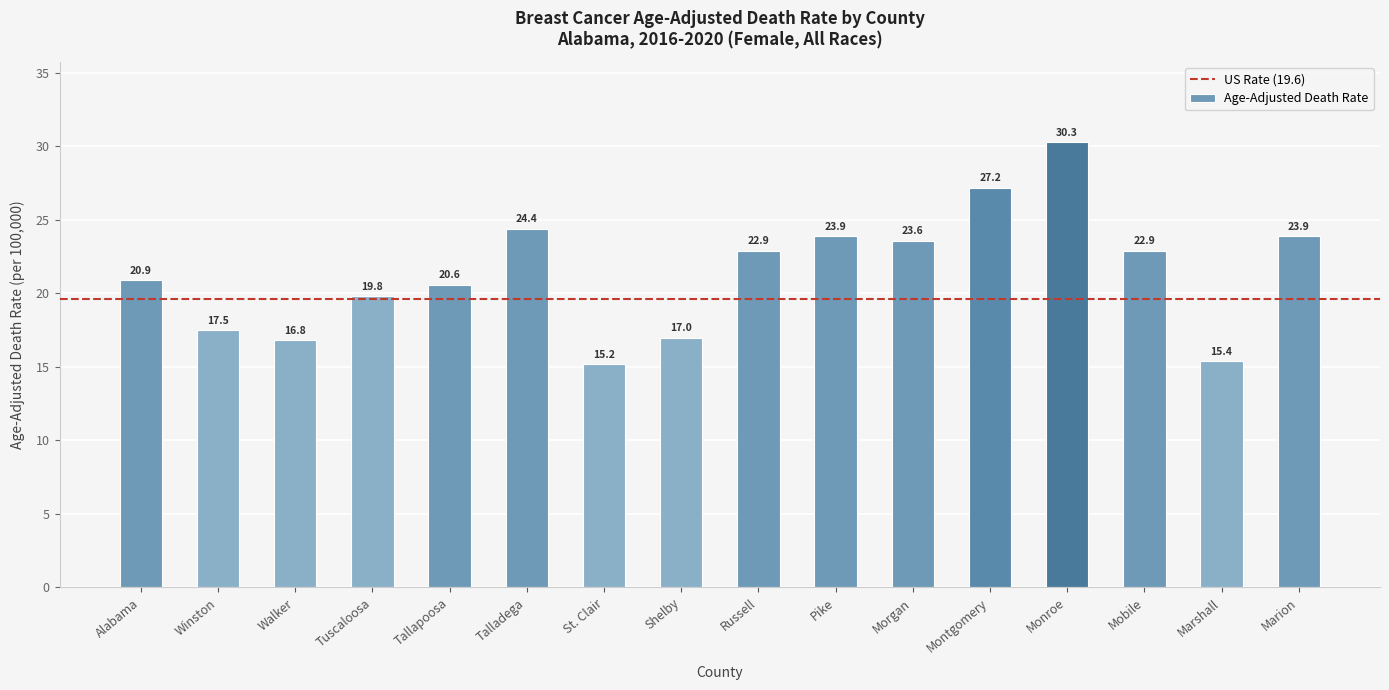

How many values are below 22?

8